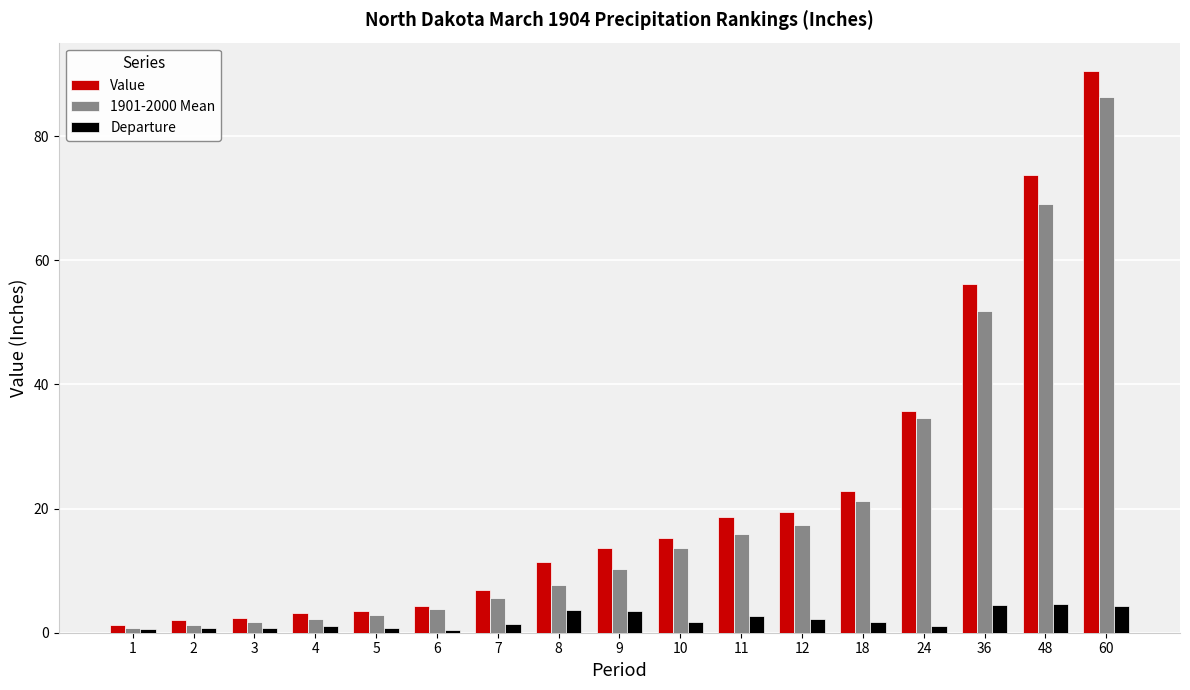

What is the average value of the Value series?

22.4